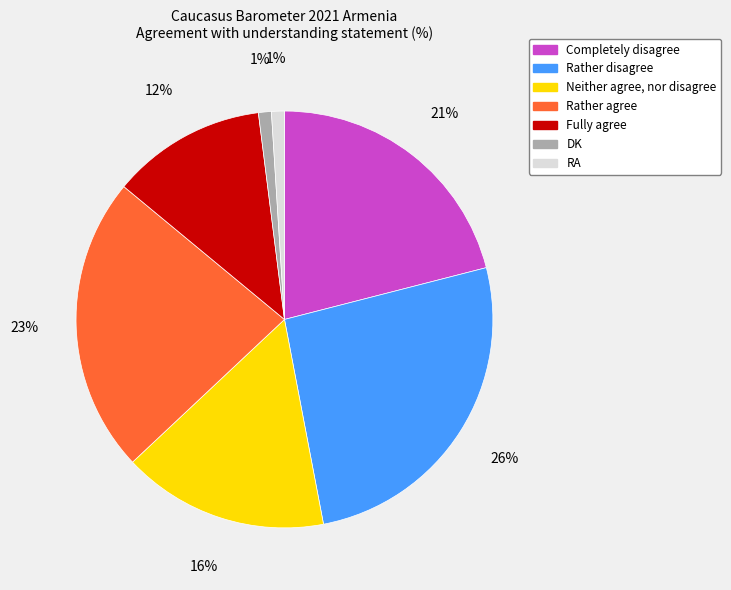

How many slices are in this pie chart?

7